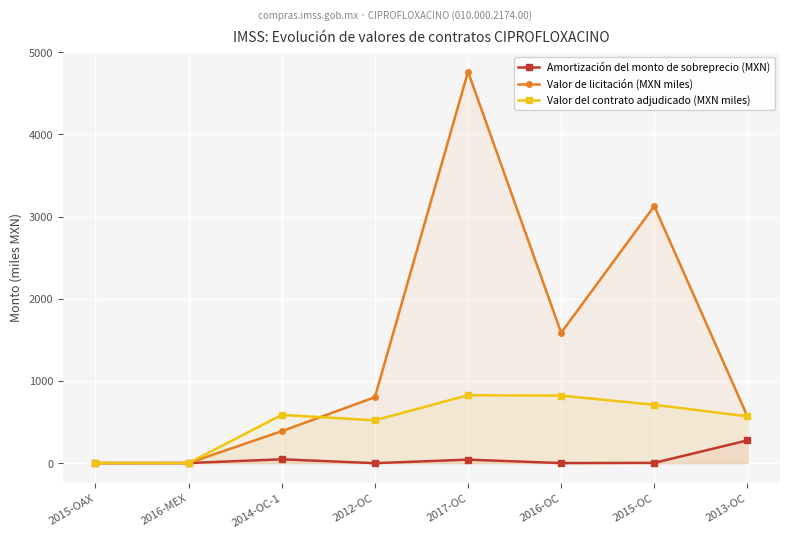

Which series changed the most between 2015-OAX and 2016-OC?

Valor de licitación (MXN miles)